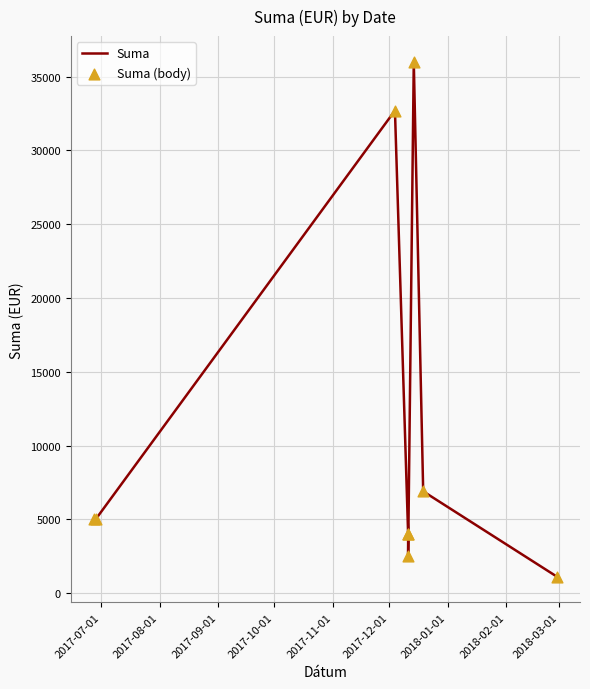

Which series has the largest total across all categories?

Suma